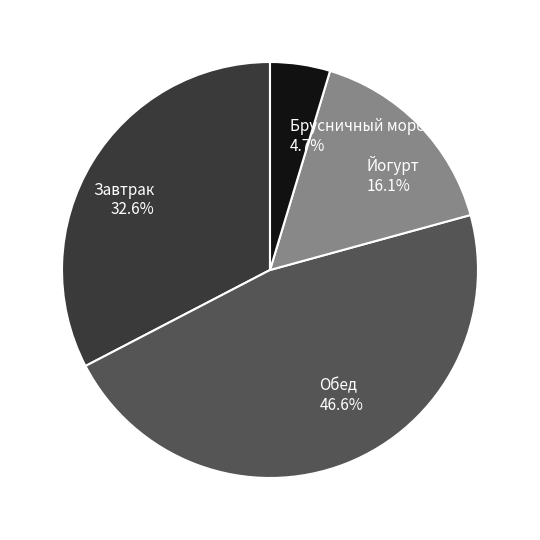

What is the ratio of the value at Йогурт 16.1% to the value at Брусничный морс 4.7%?

3.4